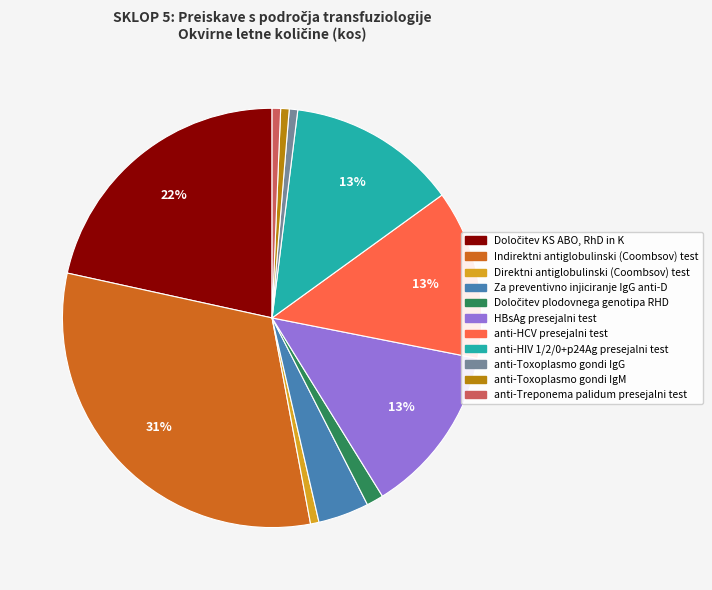

Which slice is the largest?

Indirektni antiglobulinski (Coombsov) test